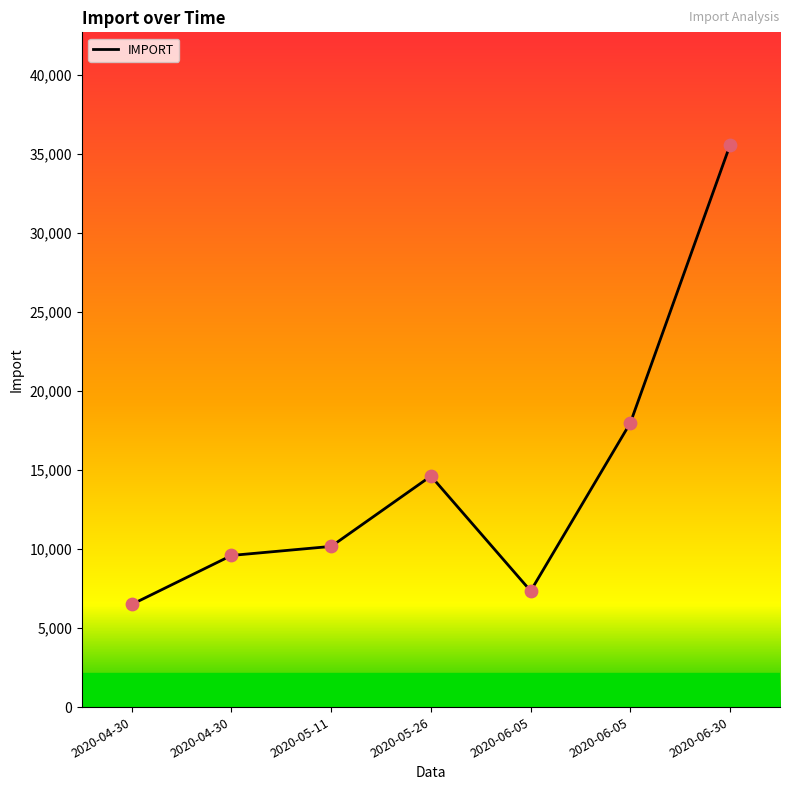

What is the ratio of the value at 2020-06-30 to the value at 2020-06-05?

2.0